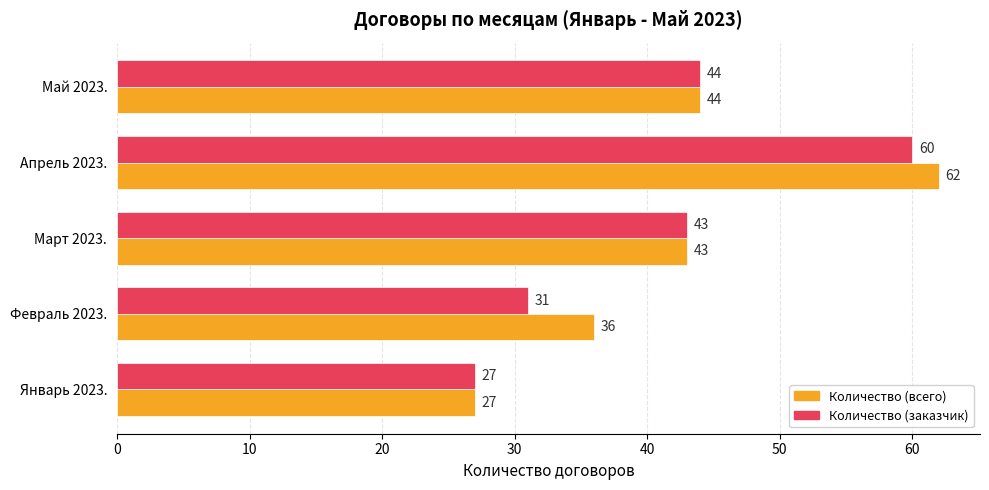

The Количество (всего) series shows 27 at Январь 2023.. True or false?

True